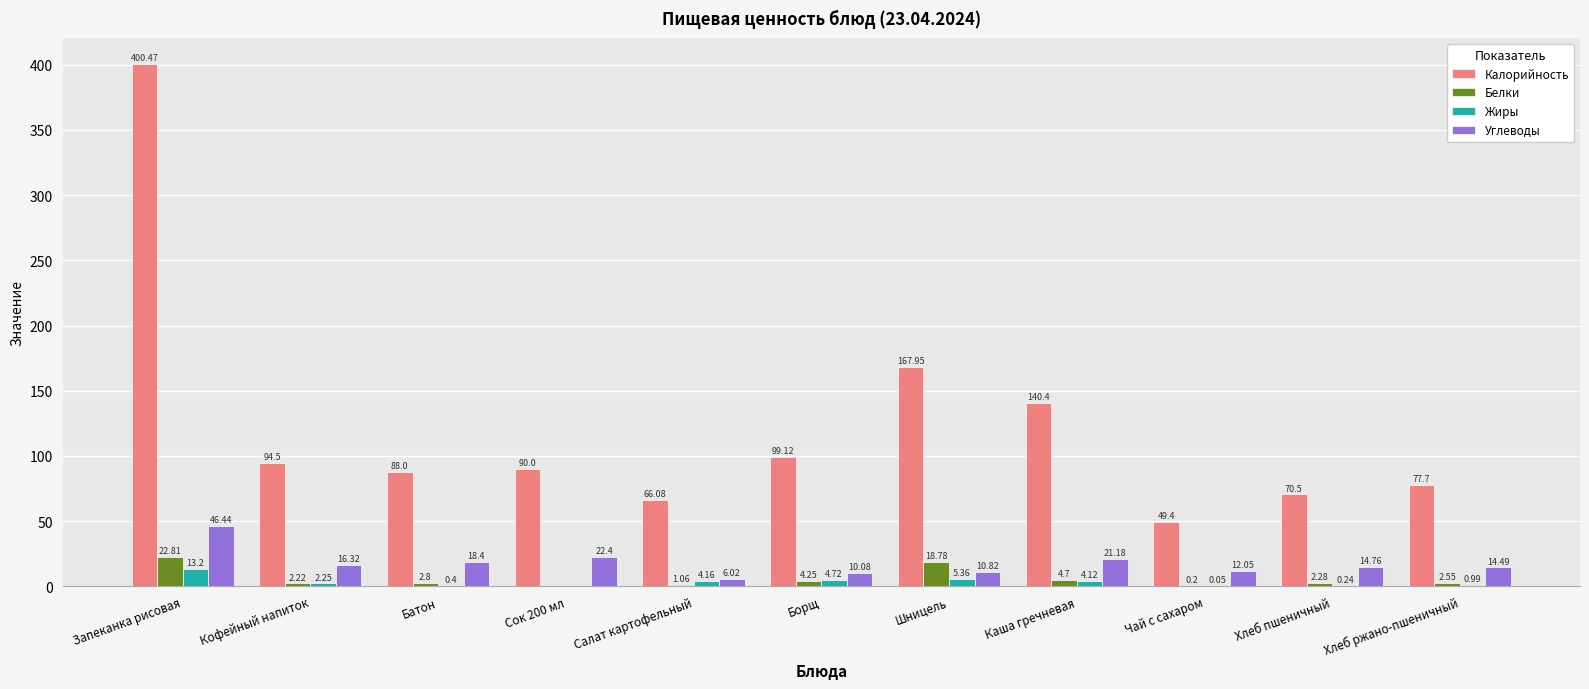

Where is Углеводы nearest to the value 26?

Сок 200 мл